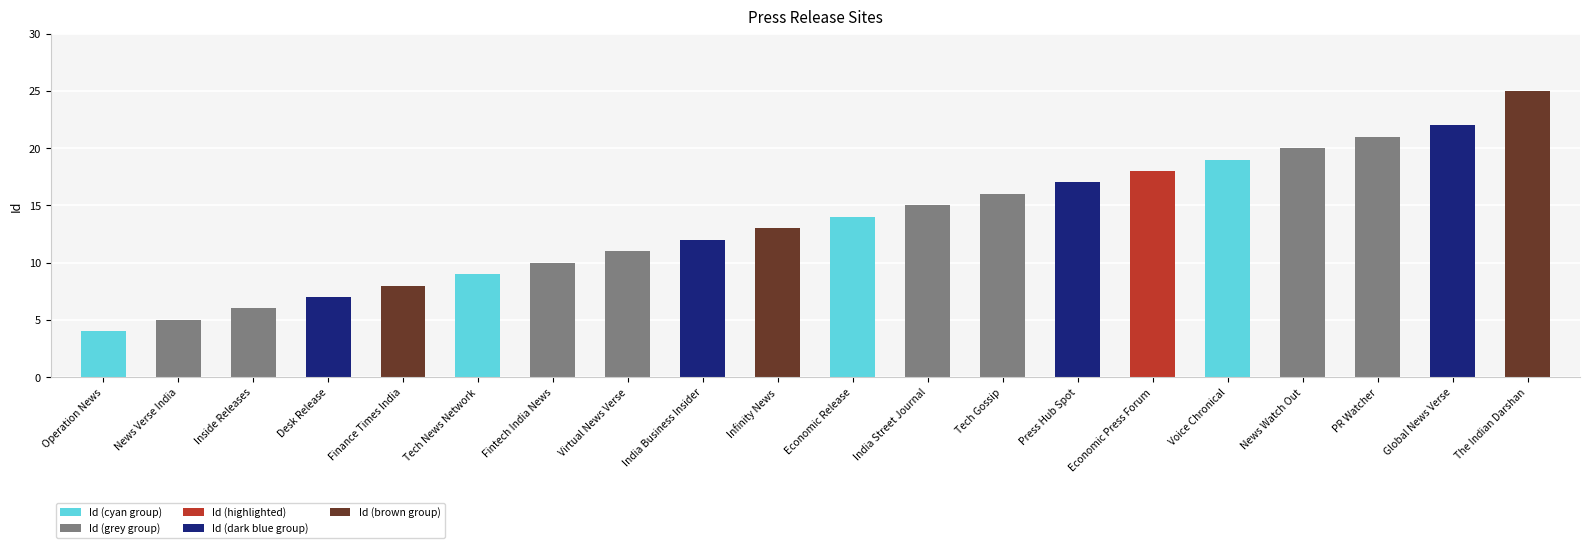

What is the greatest value displayed?

25